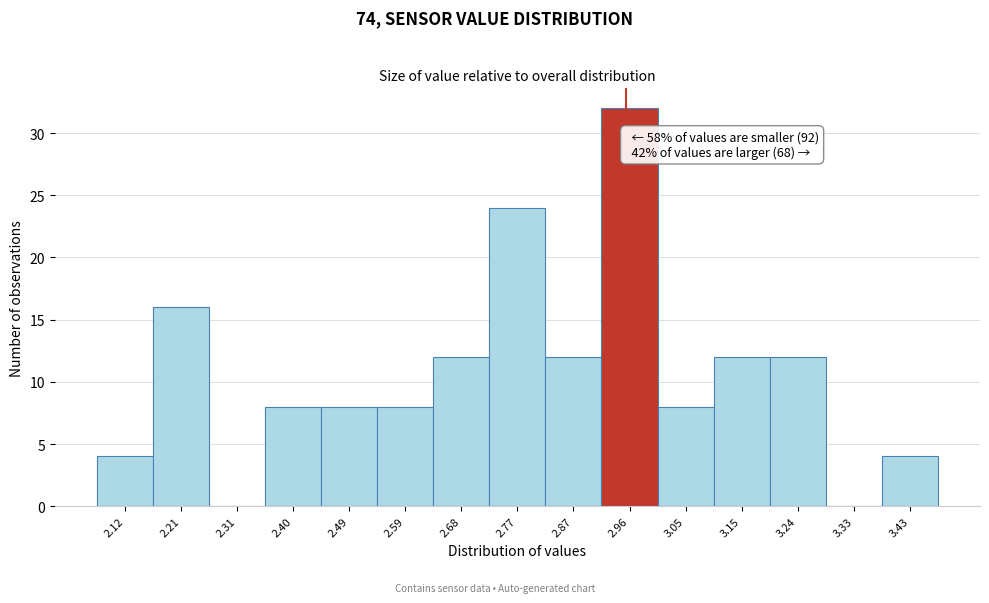

Reading left to right, list all the values displayed in this chart.

2.12=4	2.21=16	2.31=0	2.40=8	2.49=8	2.59=8	2.68=12	2.77=24	2.87=12	2.96=32	3.05=8	3.15=12	3.24=12	3.33=0	3.43=4